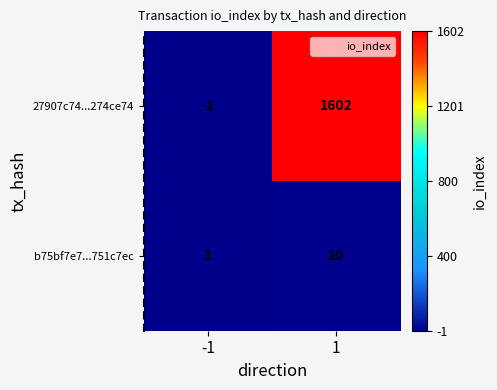

Rank the series by their average value, from lowest to highest.

b75bf7e7...751c7ec, 27907c74...274ce74